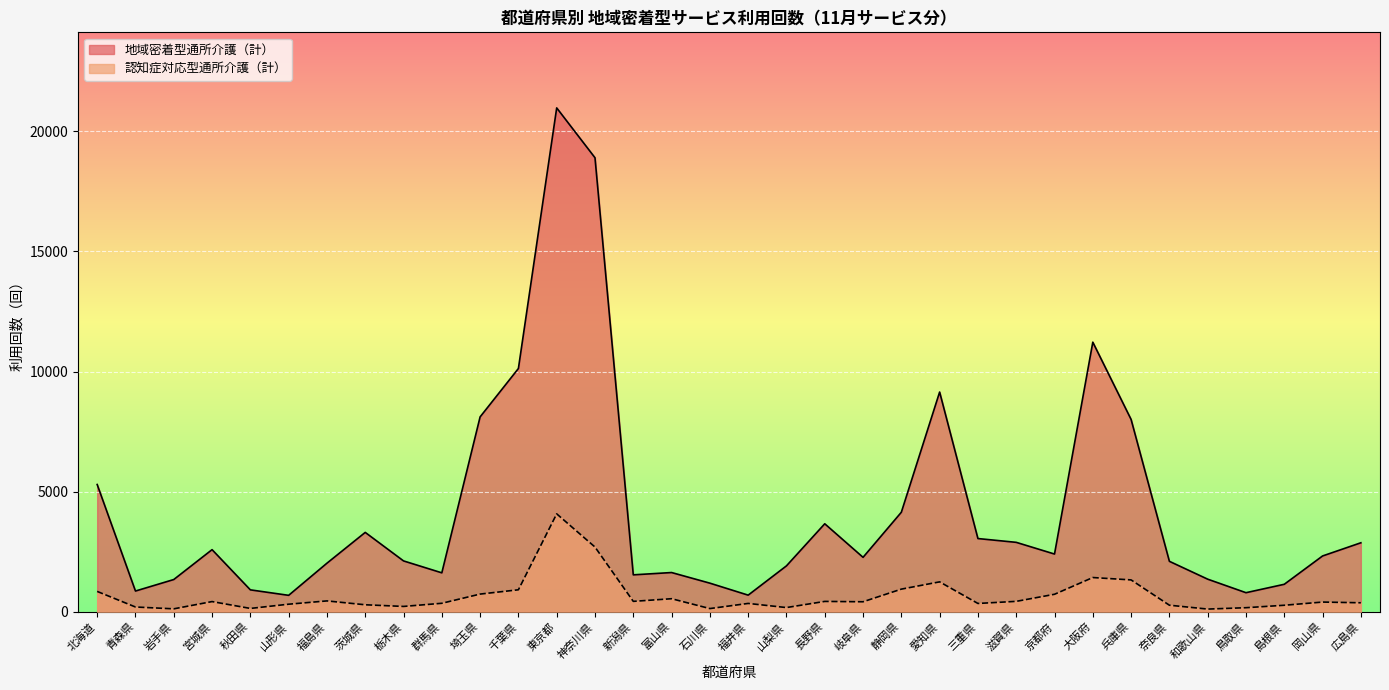

Is it true that 地域密着型通所介護（計） equals 2889 at 滋賀県?

True